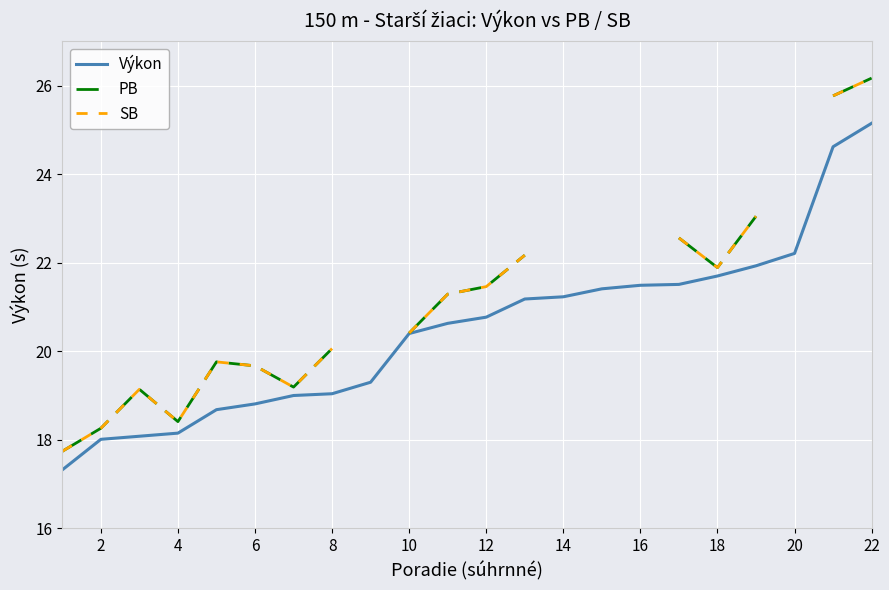

True or false: SB has a value of 25.9 at 2.

False